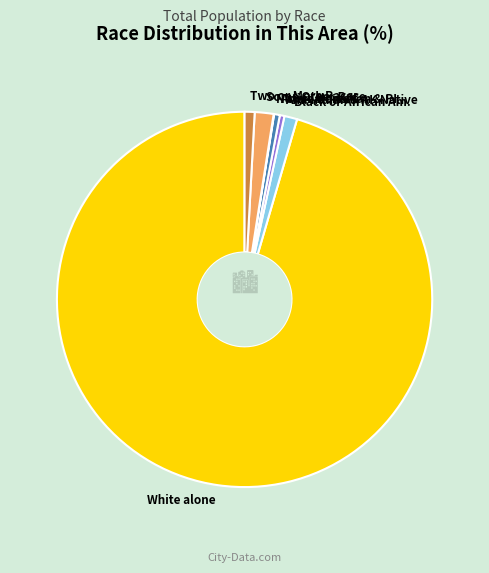

Is there any slice that represents more than half of the pie?

Yes